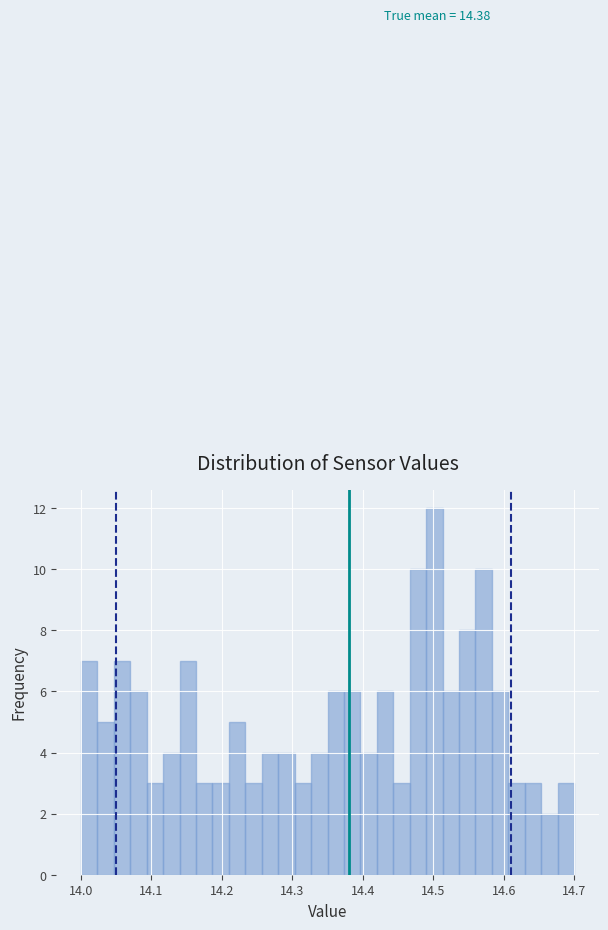

Read against the x-axis, roughly where is the centre of the tallest bar?

14.50